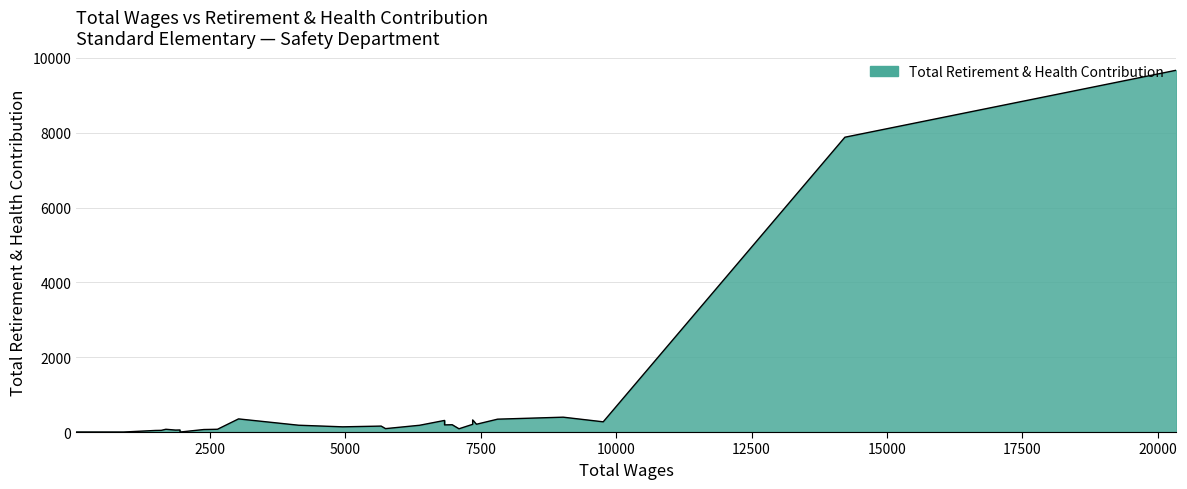

Approximately how many times larger is the value at 5534.0 compared to 3029.0?

0.4